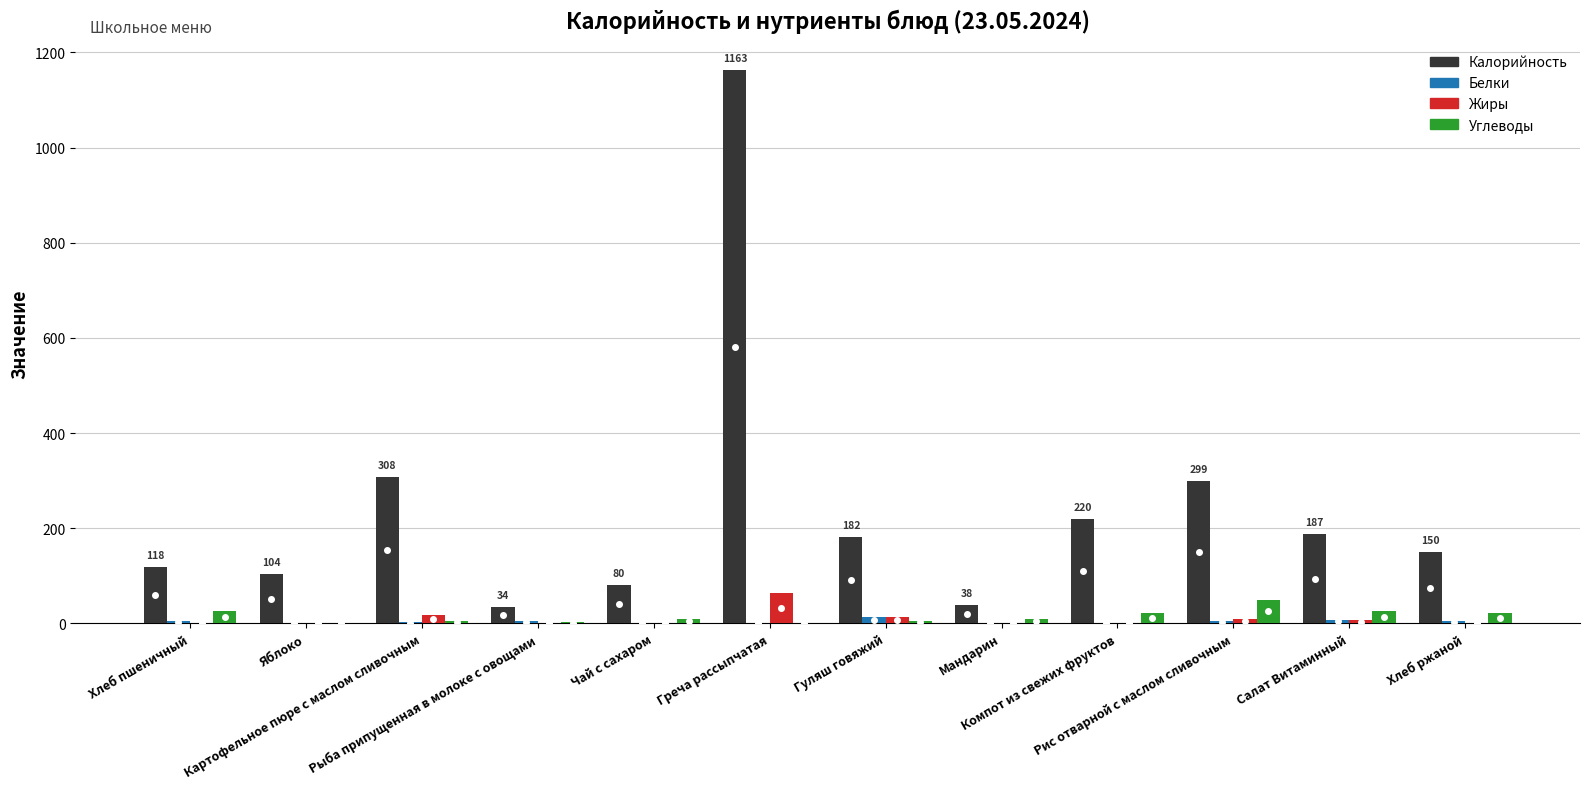

Which series has the largest total across all categories?

Калорийность